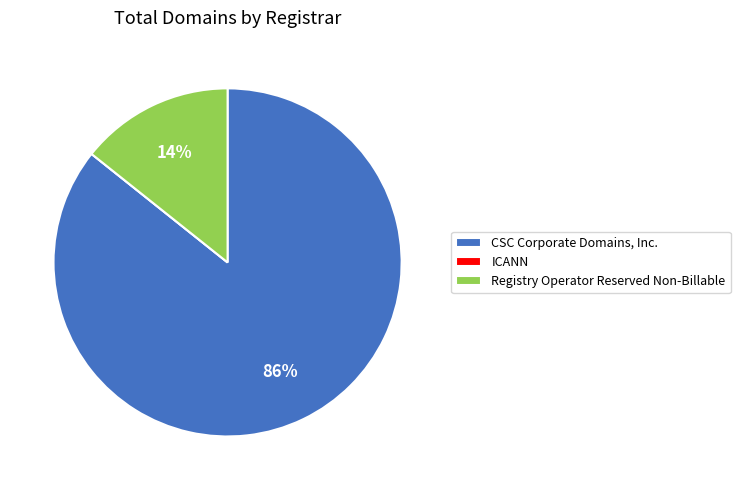

Which category has the biggest portion of the pie?

CSC Corporate Domains, Inc.